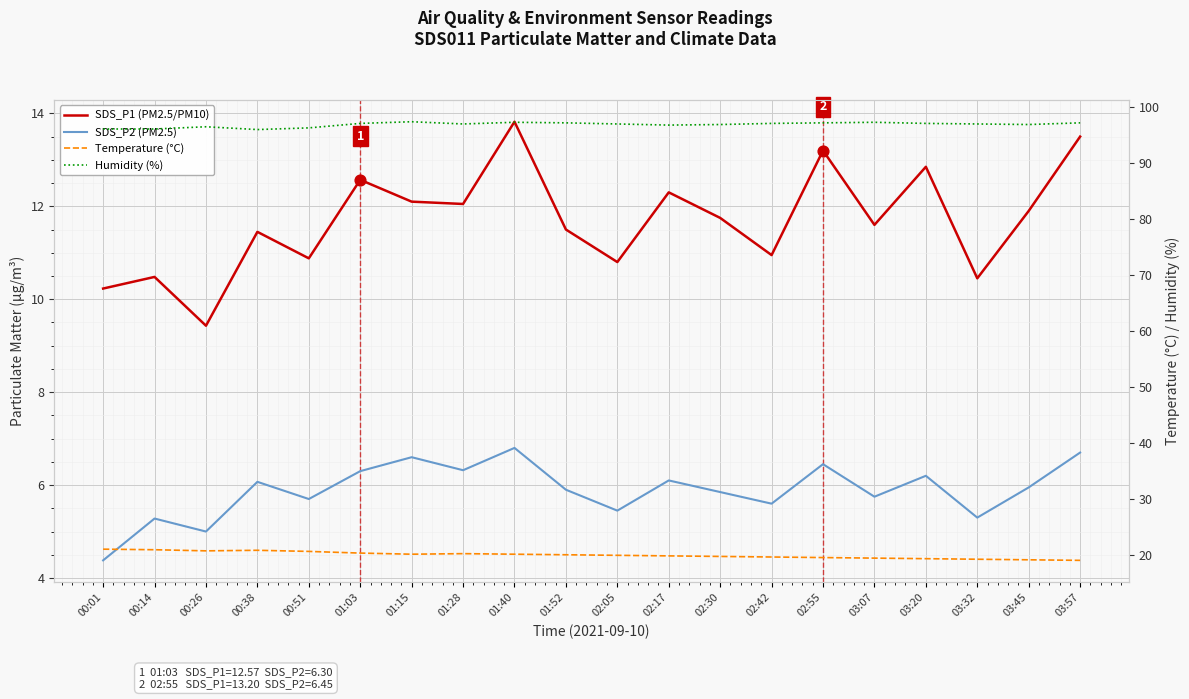

At which category is the sum across all series the highest?

01:40